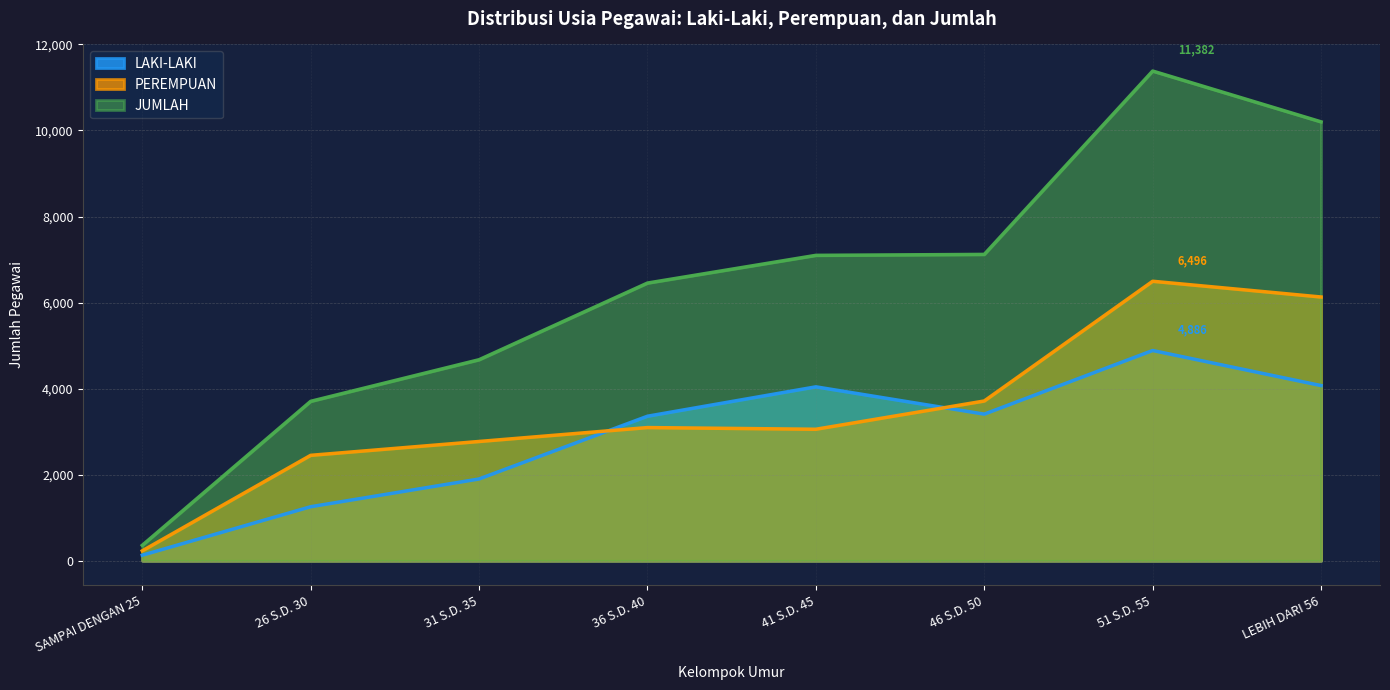

Where does the PEREMPUAN series first go above 3095?

46 S.D. 50